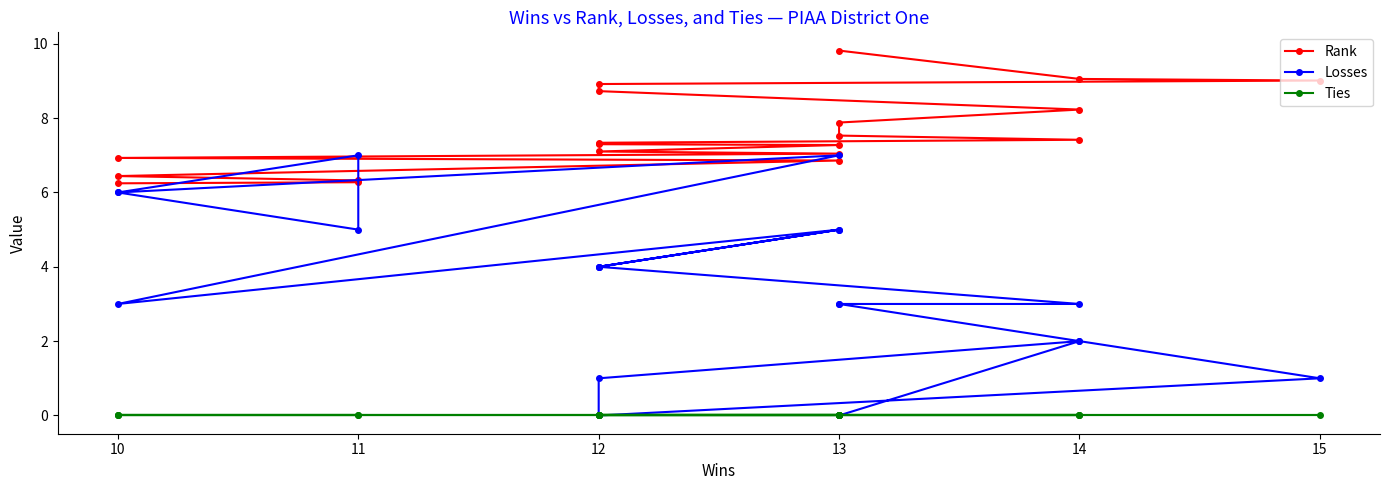

Rank the series by their average value, from highest to lowest.

Rank, Losses, Ties